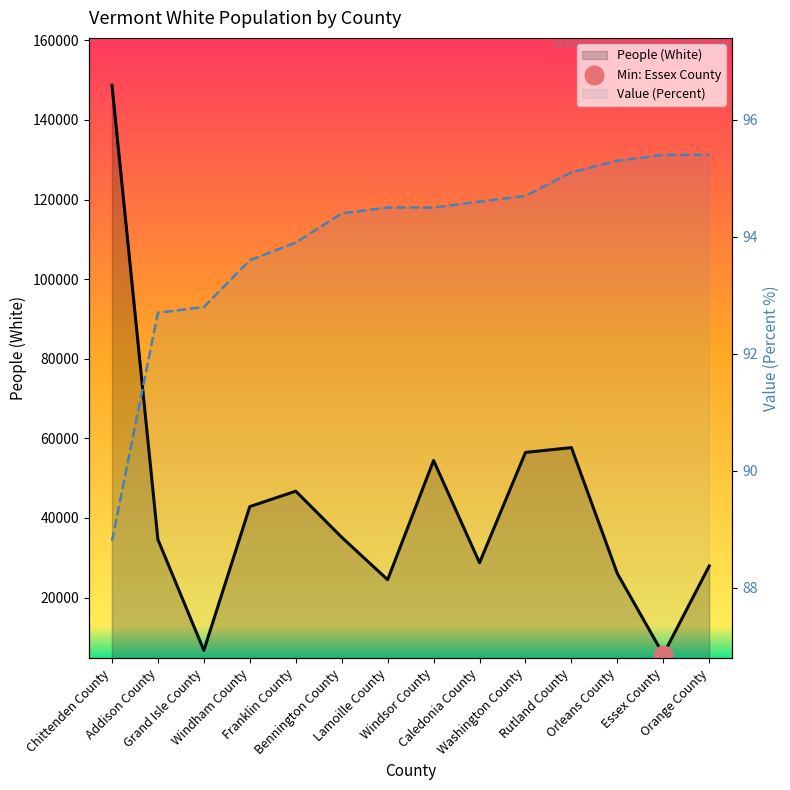

At which category is the sum across all series the highest?

Chittenden County